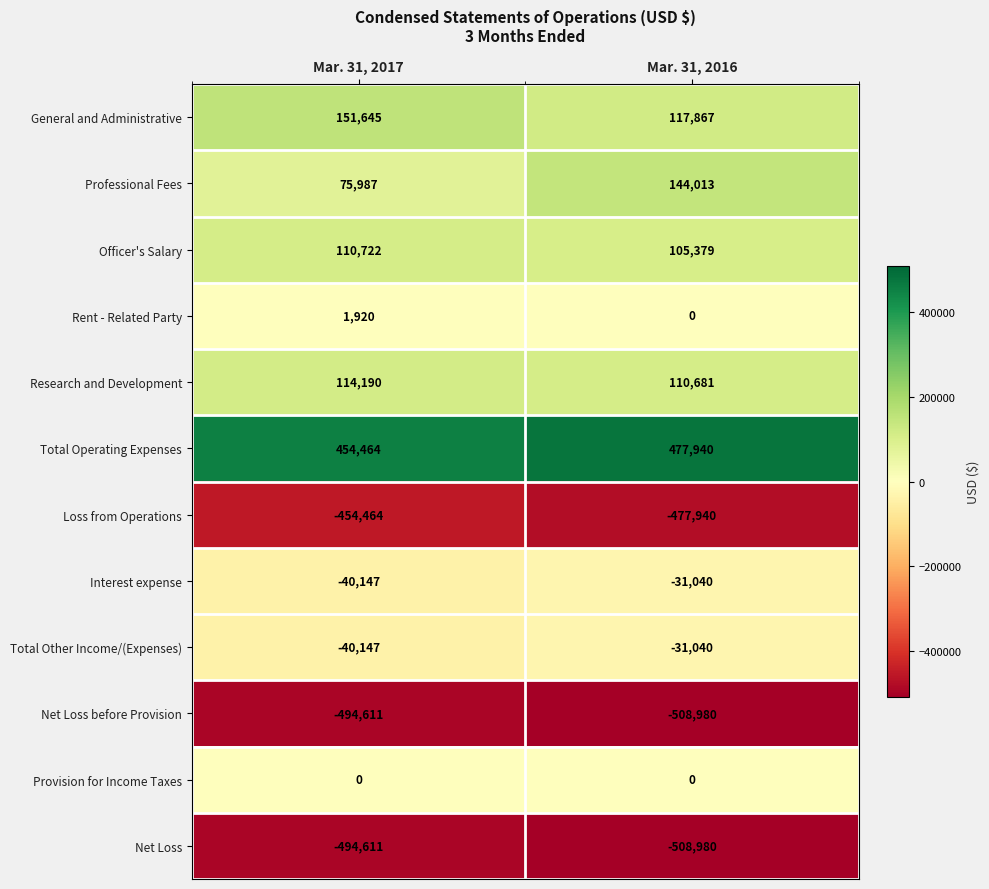

What is the sum of the Loss from Operations values at Mar. 31, 2017 and Mar. 31, 2016?

-932404